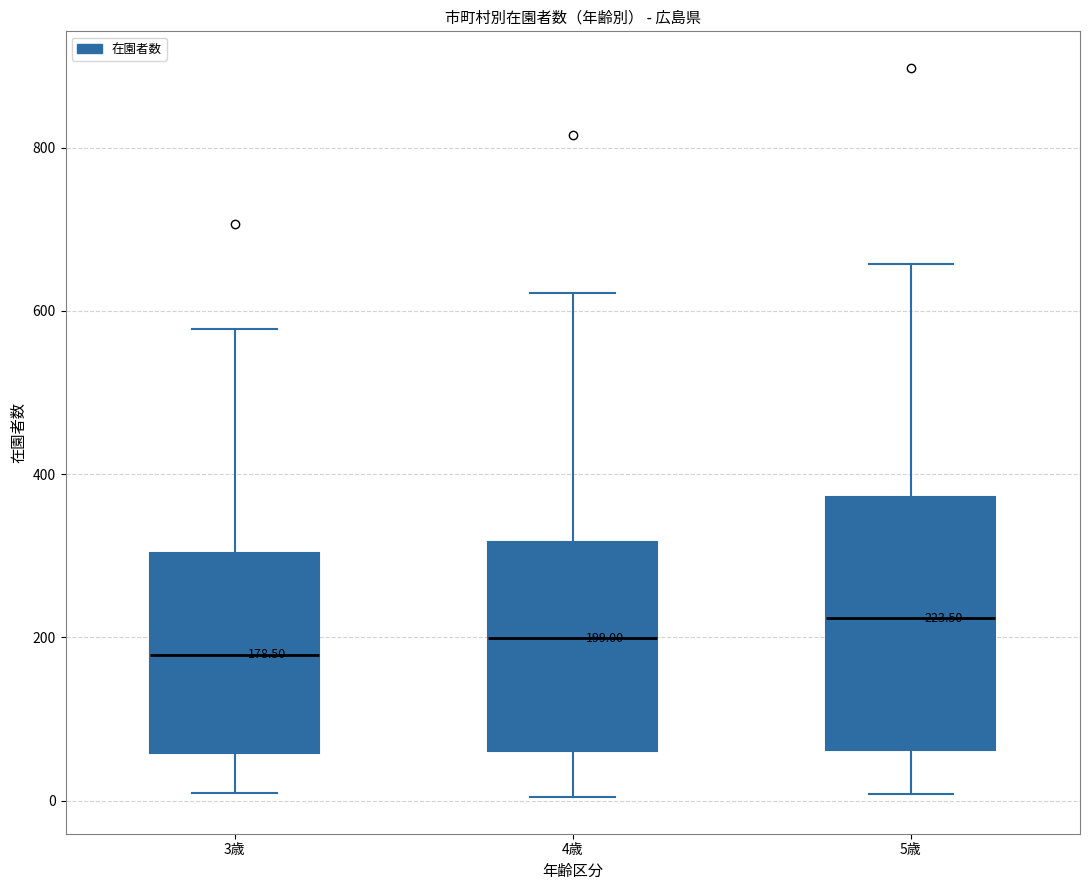

Which box's median line is the lowest?

3歳